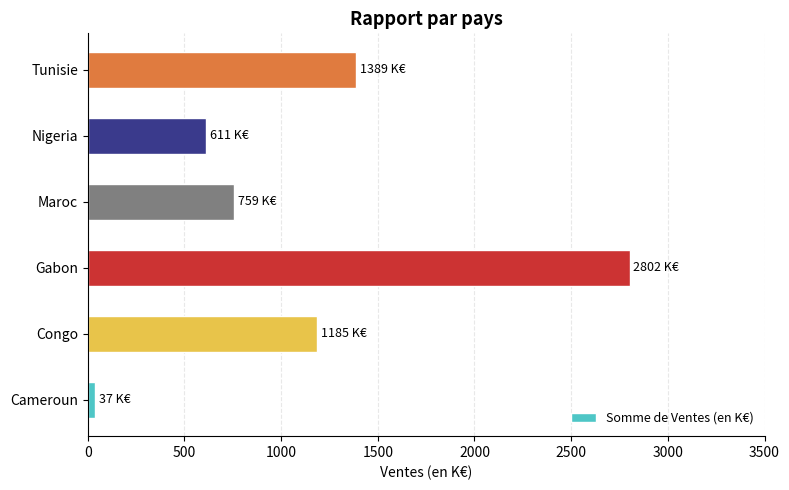

What is the approximate value at Nigeria?

611.2